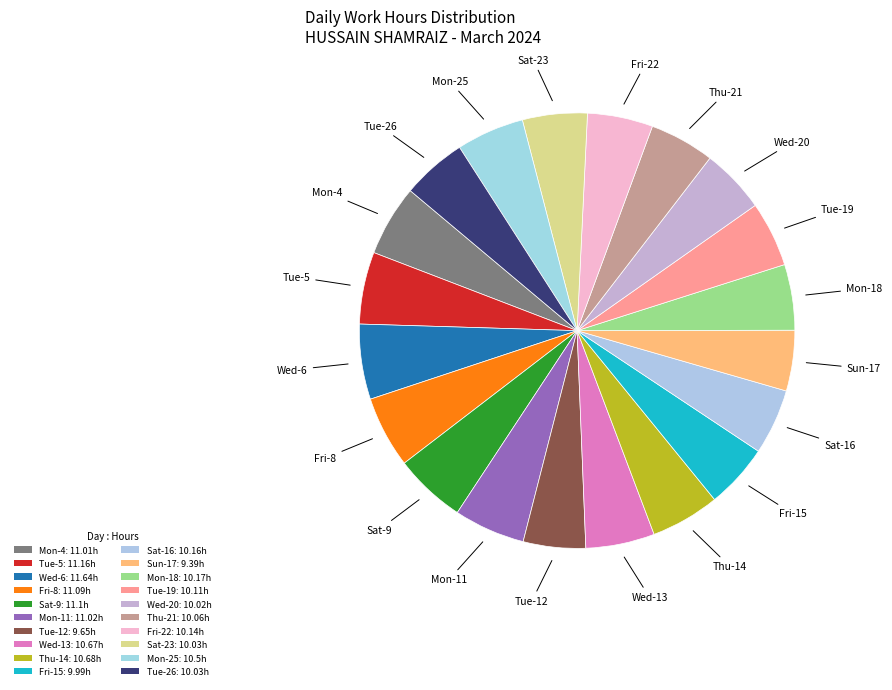

Which category has the biggest portion of the pie?

Wed-6